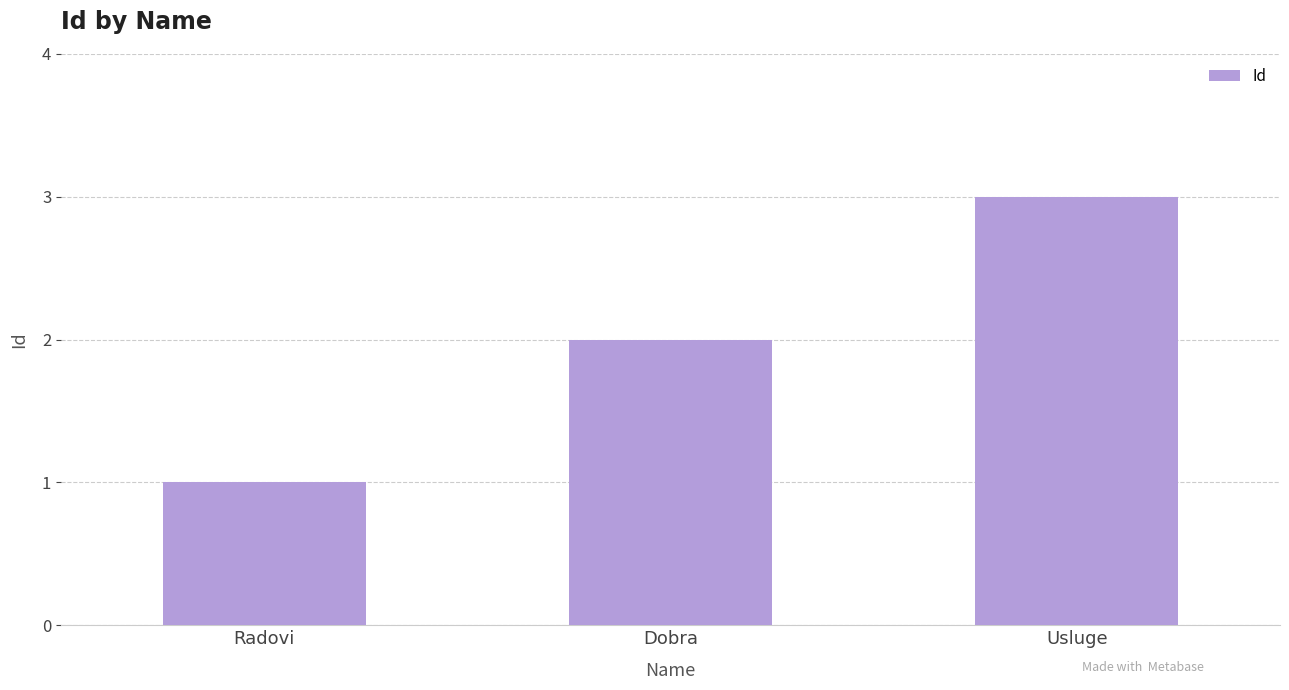

List the labels in order of value, smallest first.

Radovi, Dobra, Usluge